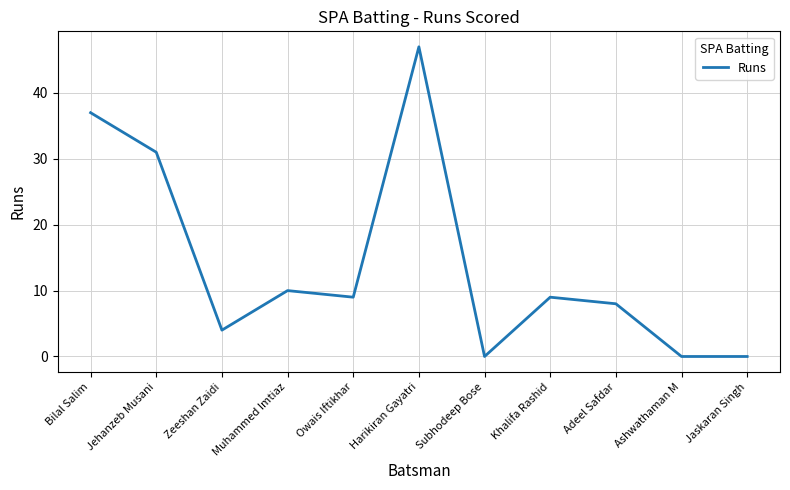

What is the approximate value at Adeel Safdar?

8